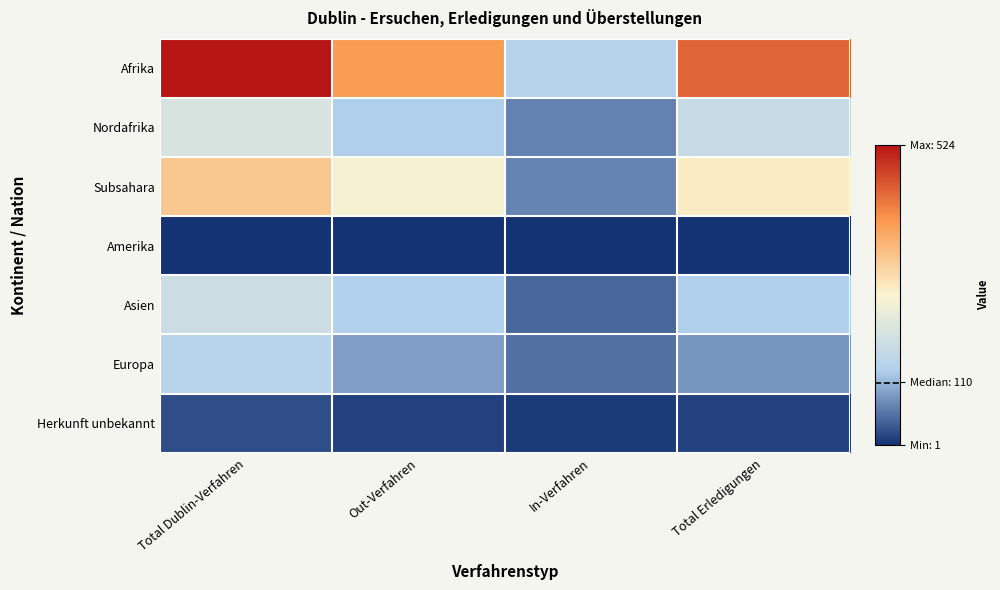

At how many categories does at least one series exceed 220?

3